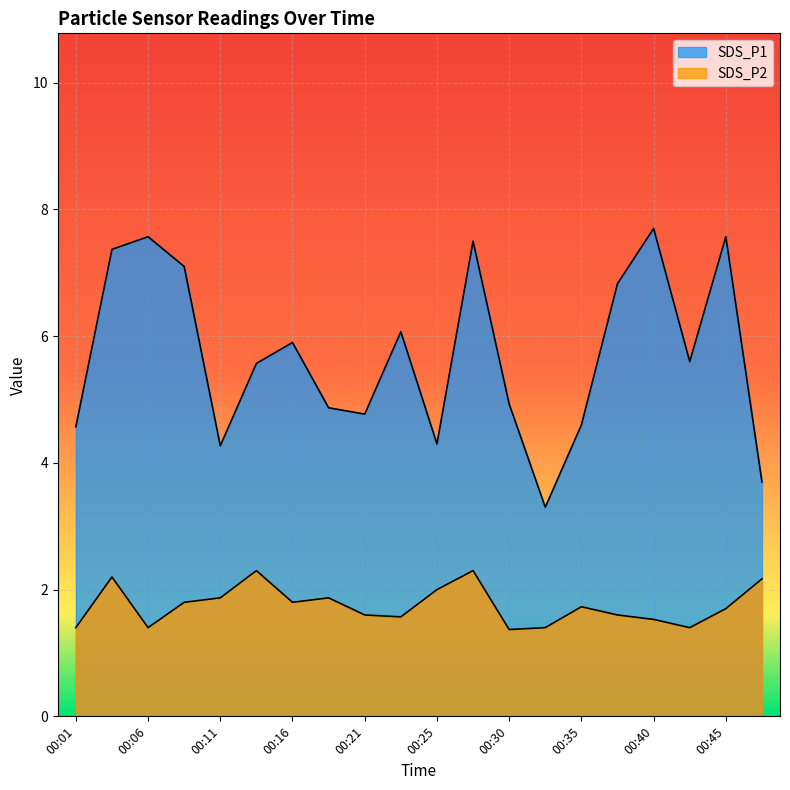

Is the value of SDS_P2 at 00:06 greater than the value of SDS_P1 at 00:45?

No